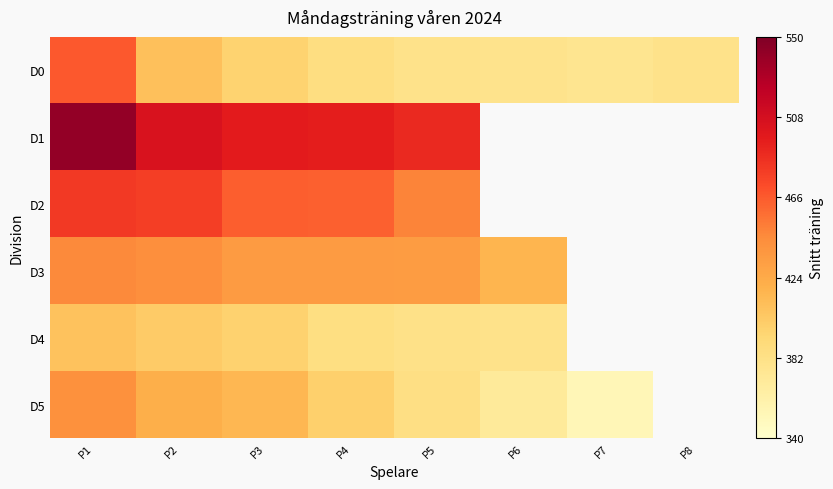

What is the spread (max minus min) of values at P4?

110.8